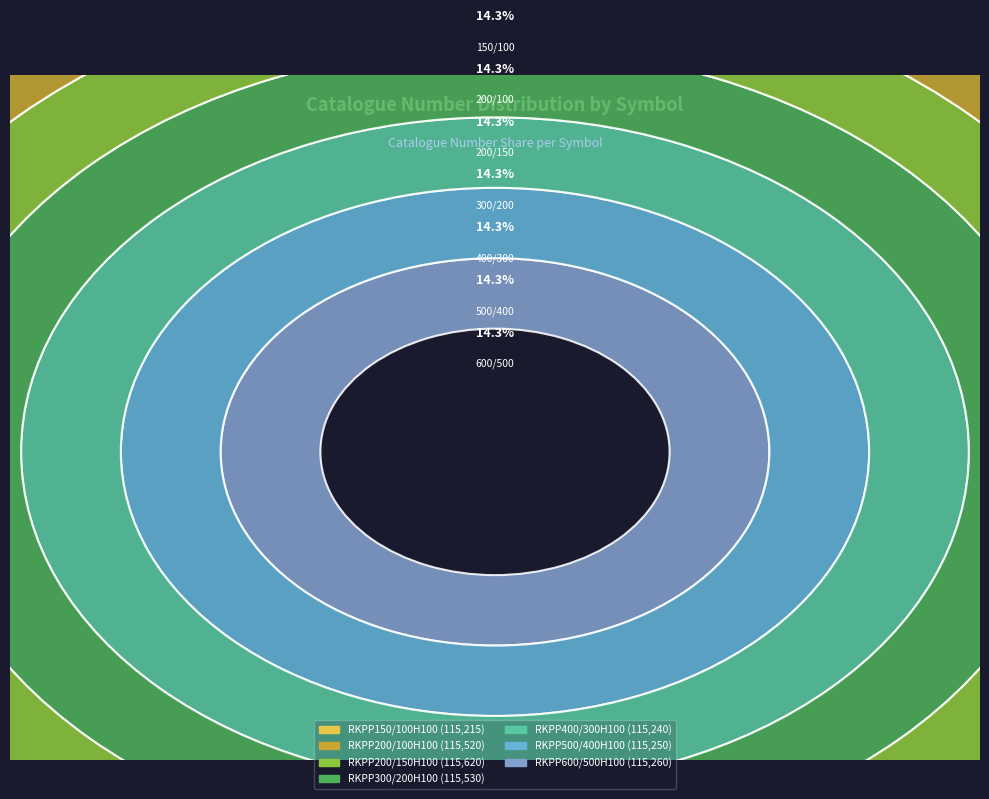

What percentage do RKPP600/500H100 and RKPP500/400H100 together represent?

28.5%